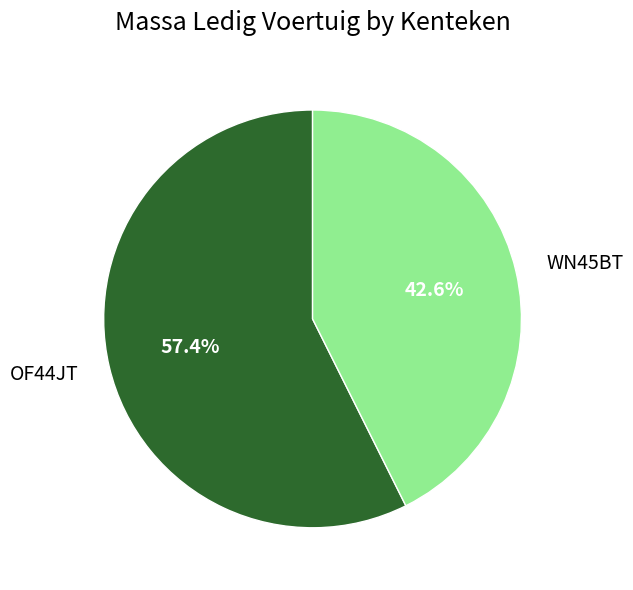

The WN45BT slice represents 43% of the pie. True or false?

True